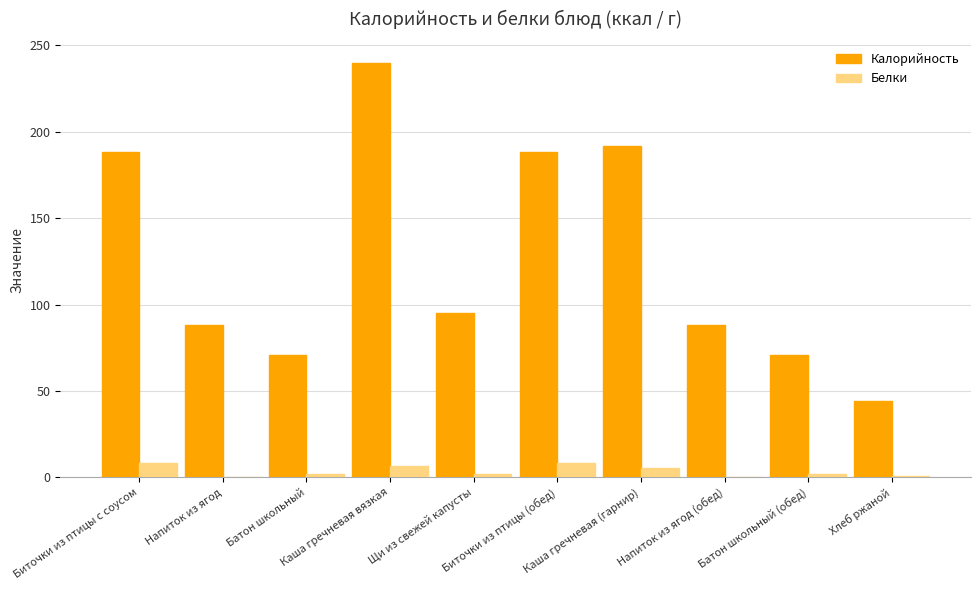

What is the highest value of the Белки series?

8.4